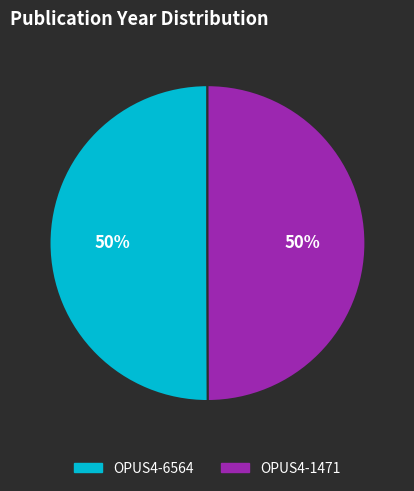

To the nearest percent, what portion does OPUS4-1471 represent?

50%